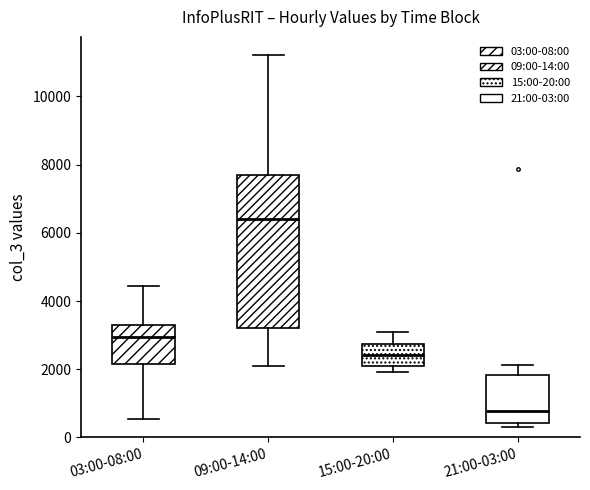

Reading left to right, transcribe this box plot: for each box, give where its median line is, the range the box spans, and where its two whiskers end, as read against the y-axis. The values are not printed on the chart, so give them approximately, as read against the axis.

03:00-08:00: median 3000, box 2200 to 3200, whiskers 600 to 4400
09:00-14:00: median 6400, box 3200 to 7600, whiskers 2000 to 11200
15:00-20:00: median 2400, box 2000 to 2800, whiskers 2000 (just below the box's lower edge) to 3000
21:00-03:00: median 800, box 400 to 1800, whiskers 400 (just below the box's lower edge) to 2200